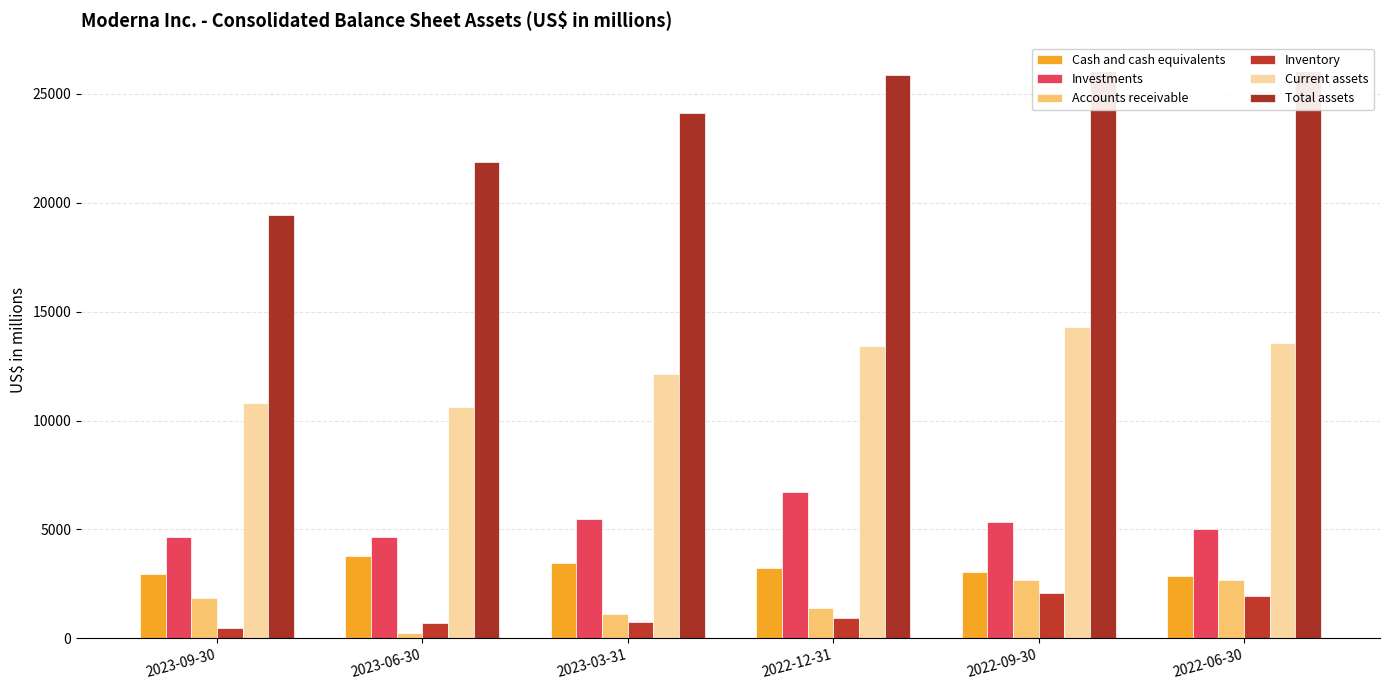

Reading left to right, what are all the values shown in this chart?

Cash and cash equivalents: 2023-09-30=2932	2023-06-30=3801	2023-03-31=3441	2022-12-31=3205	2022-09-30=3027	2022-06-30=2873
Investments: 2023-09-30=4641	2023-06-30=4658	2023-03-31=5482	2022-12-31=6697	2022-09-30=5321	2022-06-30=5024
Accounts receivable: 2023-09-30=1866	2023-06-30=232	2023-03-31=1113	2022-12-31=1385	2022-09-30=2695	2022-06-30=2691
Inventory: 2023-09-30=487	2023-06-30=715	2023-03-31=732	2022-12-31=949	2022-09-30=2077	2022-06-30=1921
Current assets: 2023-09-30=10799	2023-06-30=10599	2023-03-31=12122	2022-12-31=13431	2022-09-30=14297	2022-06-30=13563
Total assets: 2023-09-30=19450	2023-06-30=21884	2023-03-31=24125	2022-12-31=25858	2022-09-30=26056	2022-06-30=26043